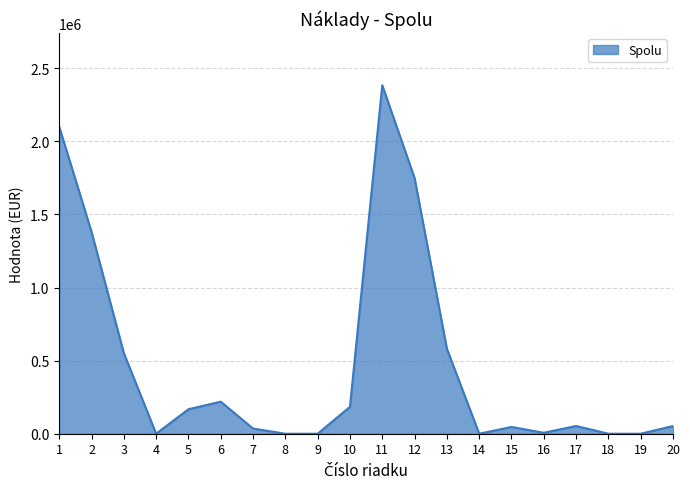

The value at 5 is 167444.7. True or false?

True